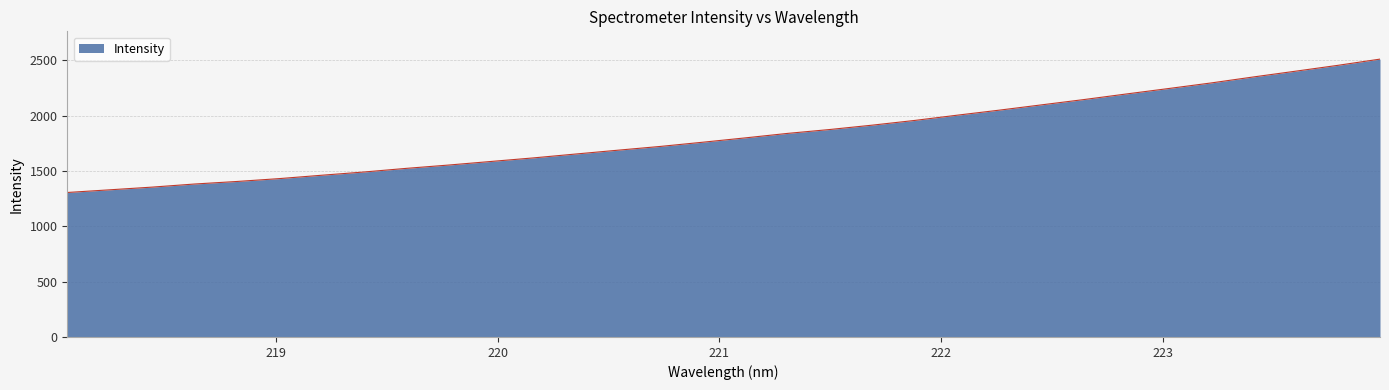

What is the greatest value displayed?

2511.2